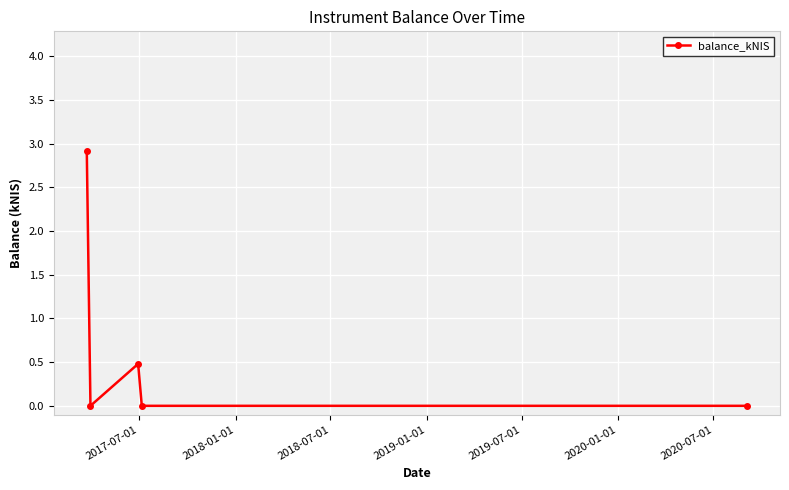

What is the maximum value shown in the chart?

2.9